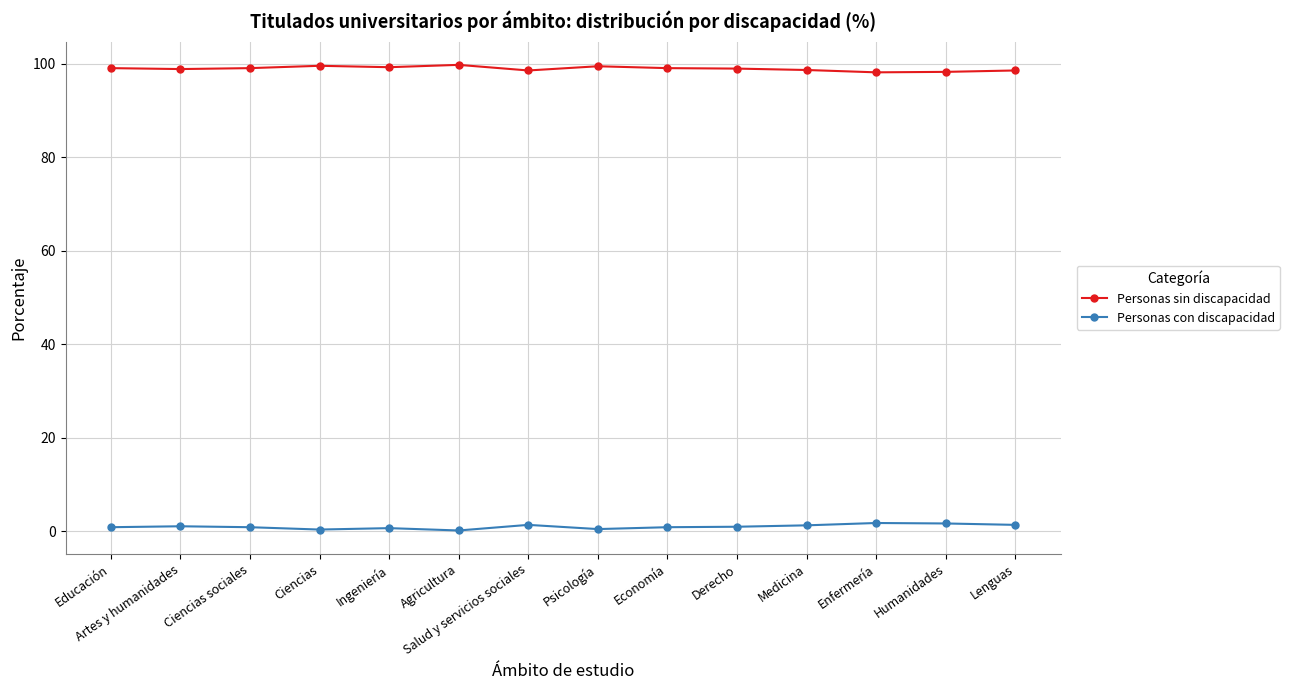

Is it true that Personas sin discapacidad equals 99.6 at Ciencias?

True